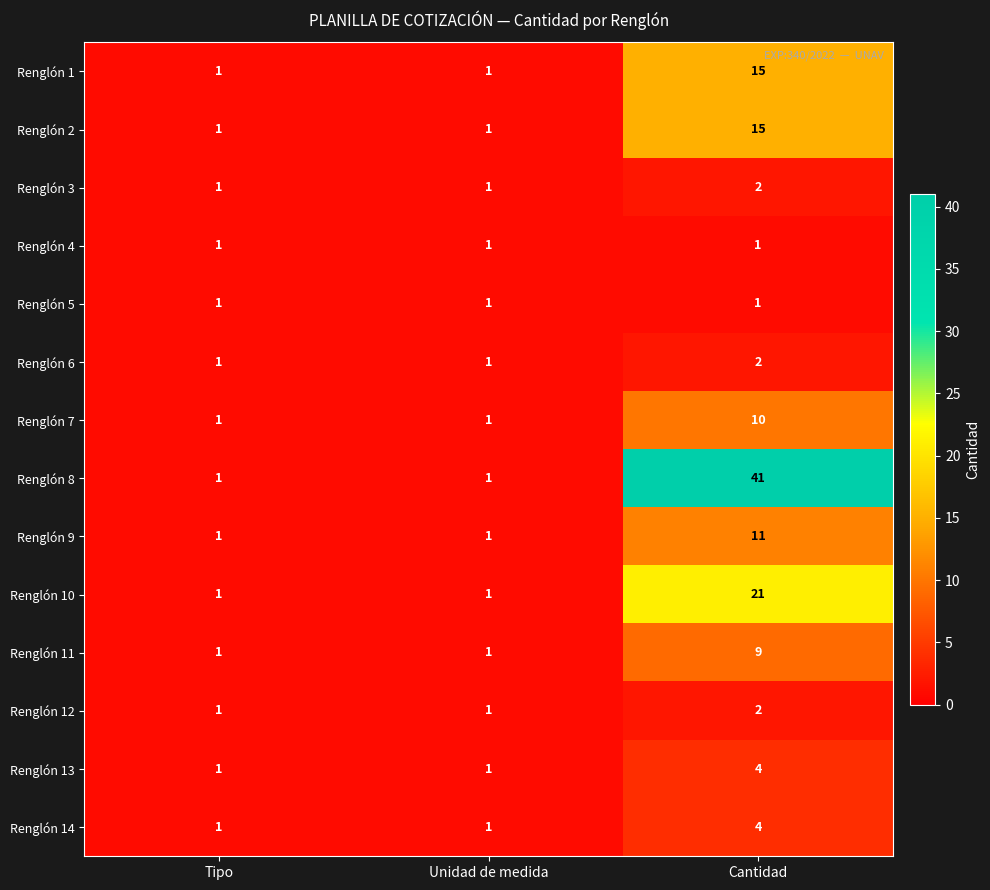

What is the sum of all Renglón 1 values?

17